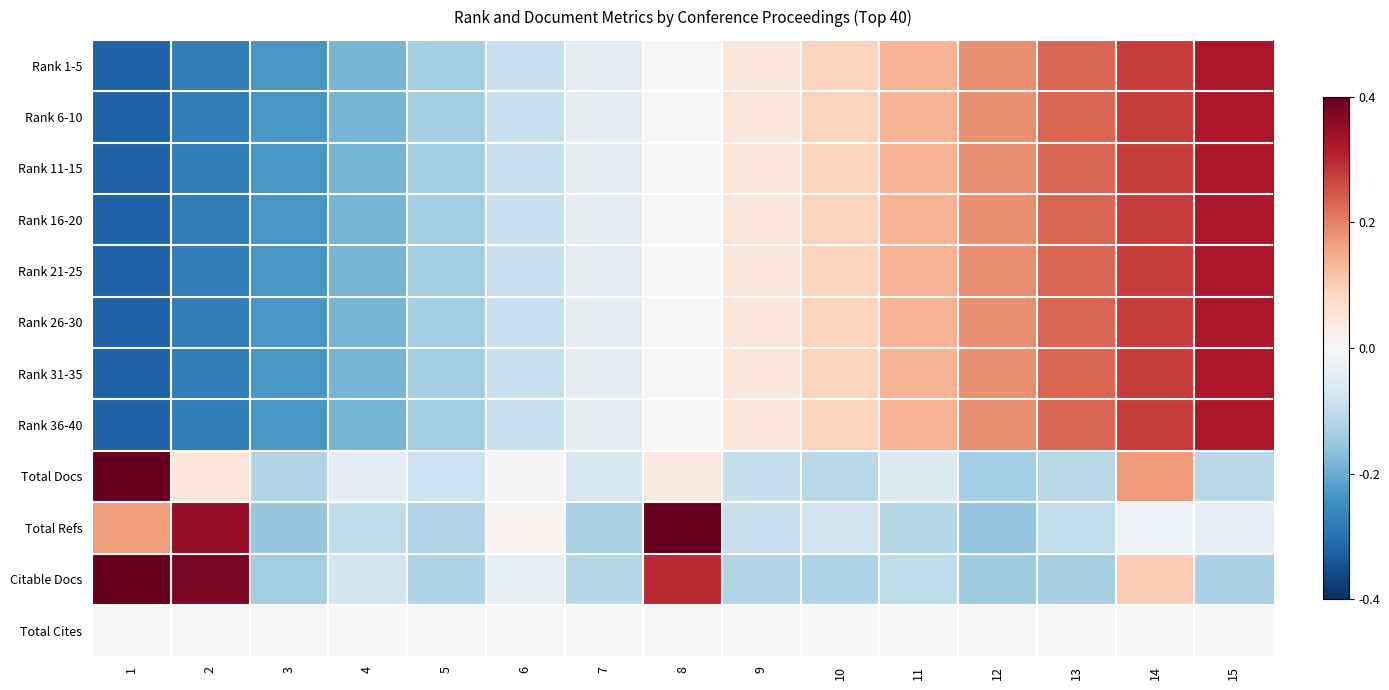

What is the total value across all series at 11?

4.2